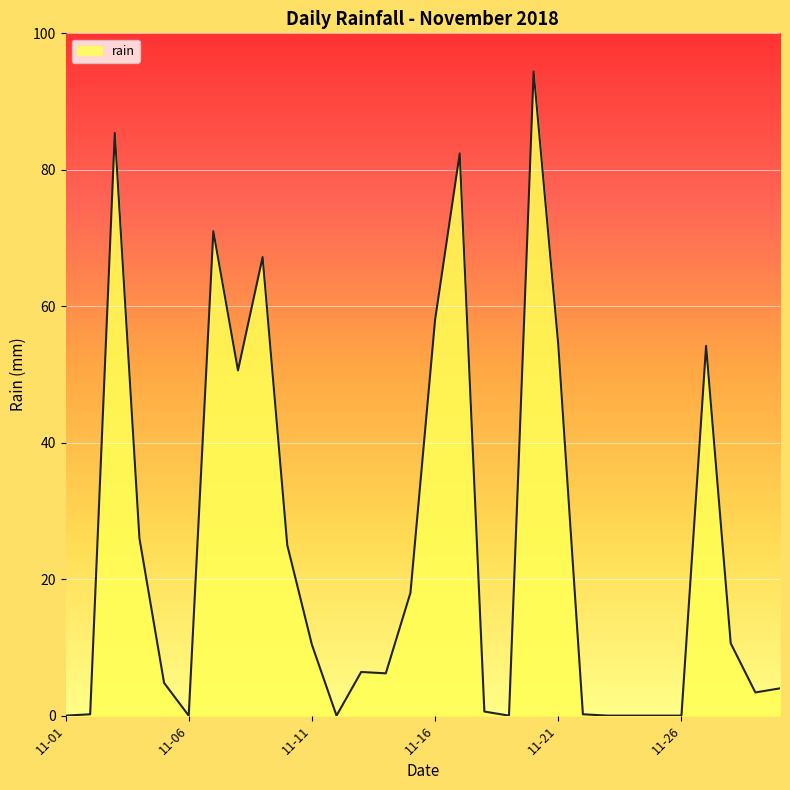

What is the maximum value shown in the chart?

94.4